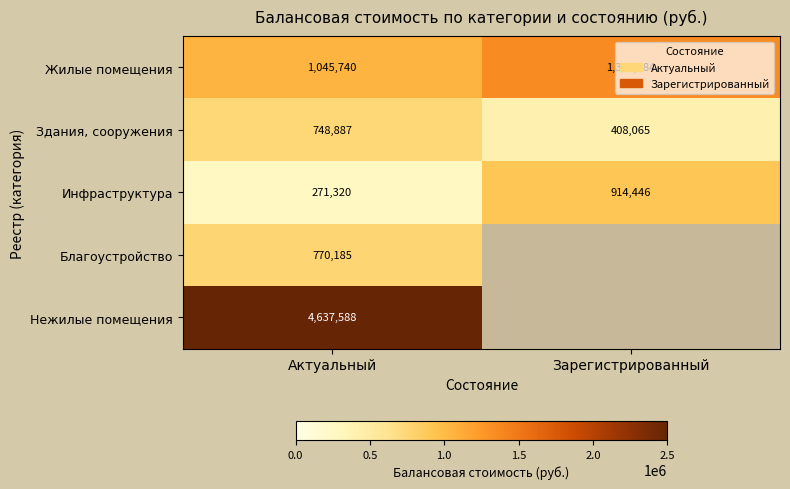

What is the difference between the Инфраструктура values at Актуальный and Зарегистрированный?

643126